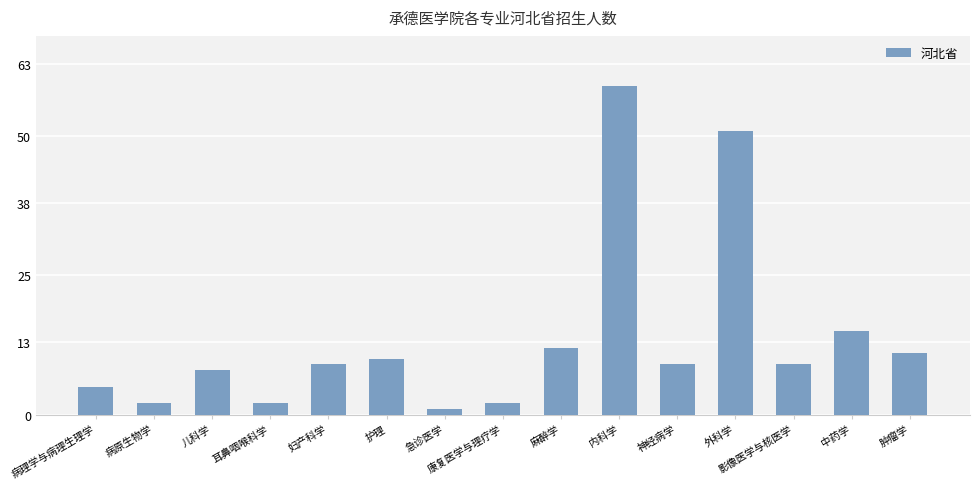

Does the chart contain stacked bars?

No